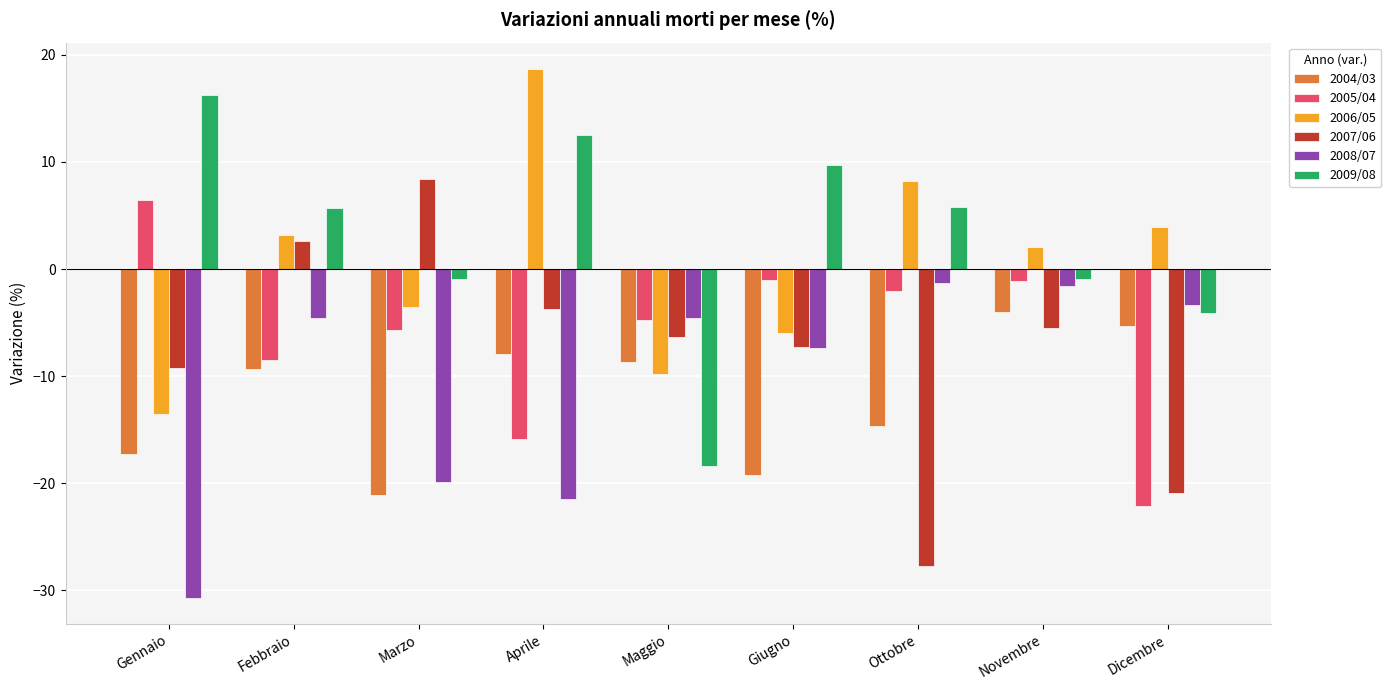

What is the difference between the maximum and second lowest values in the 2008/07 series?

20.2